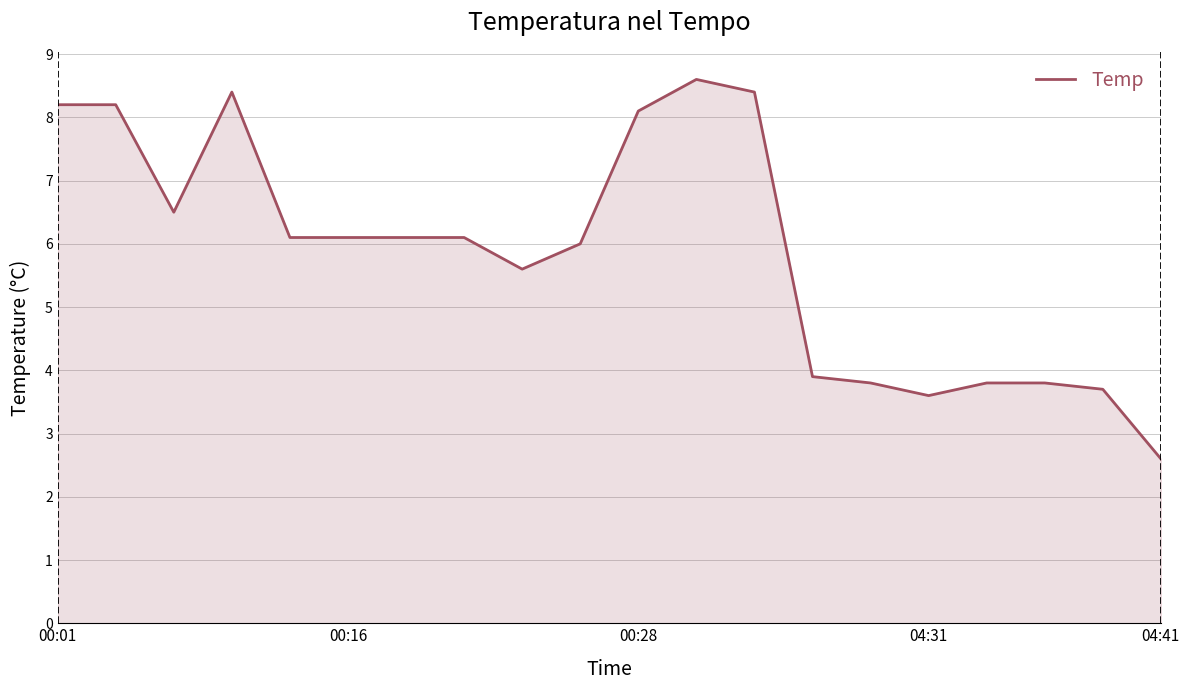

What is the difference between the maximum and minimum values?

6.0